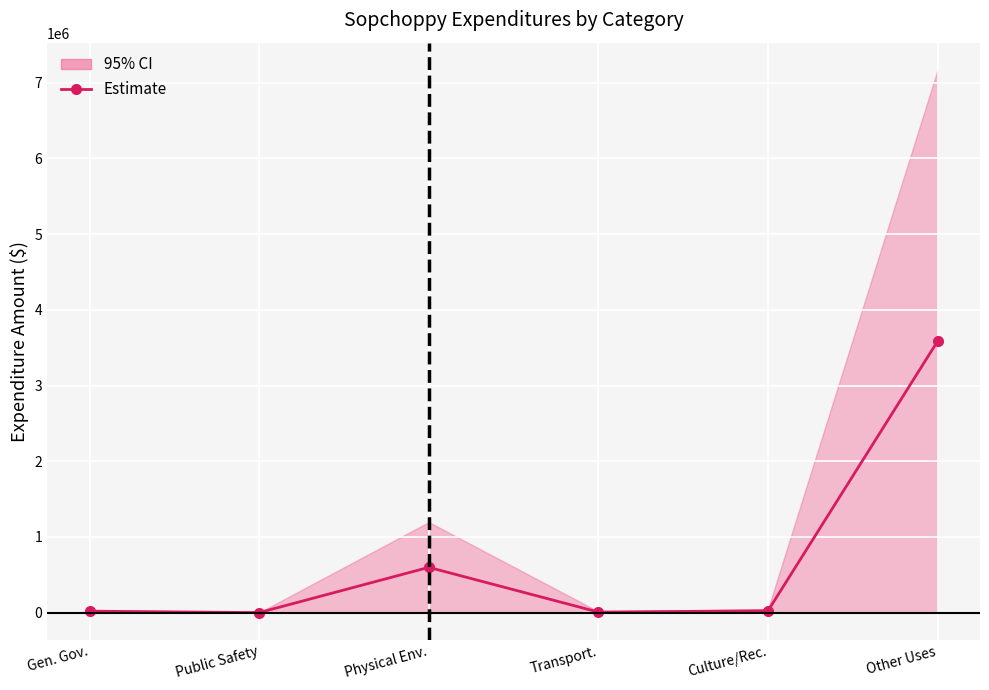

Approximately how many times larger is the value at Other Uses compared to Transport.?

504.3